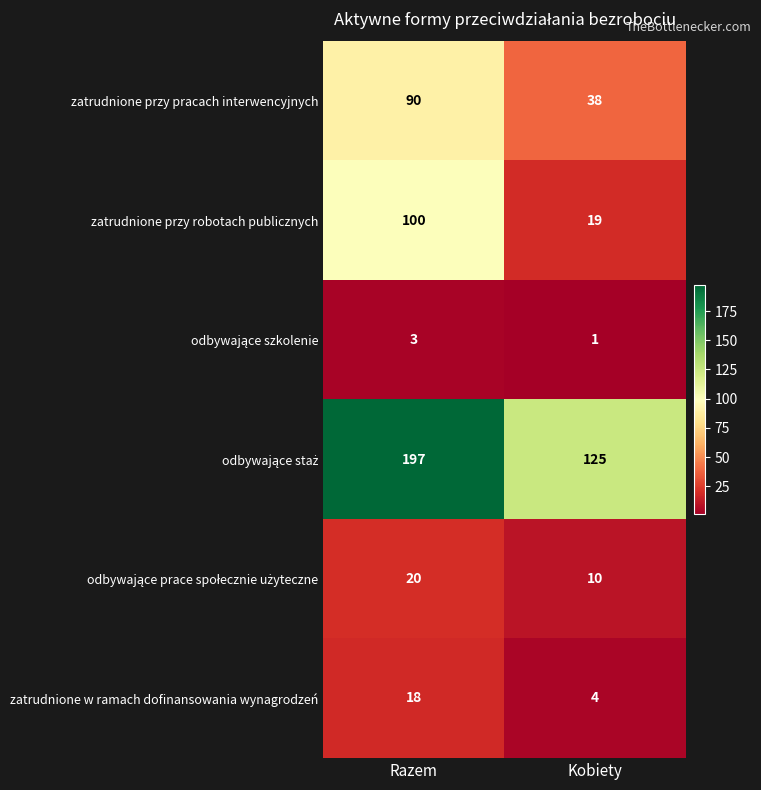

What is the difference between the highest and lowest values at Razem?

194